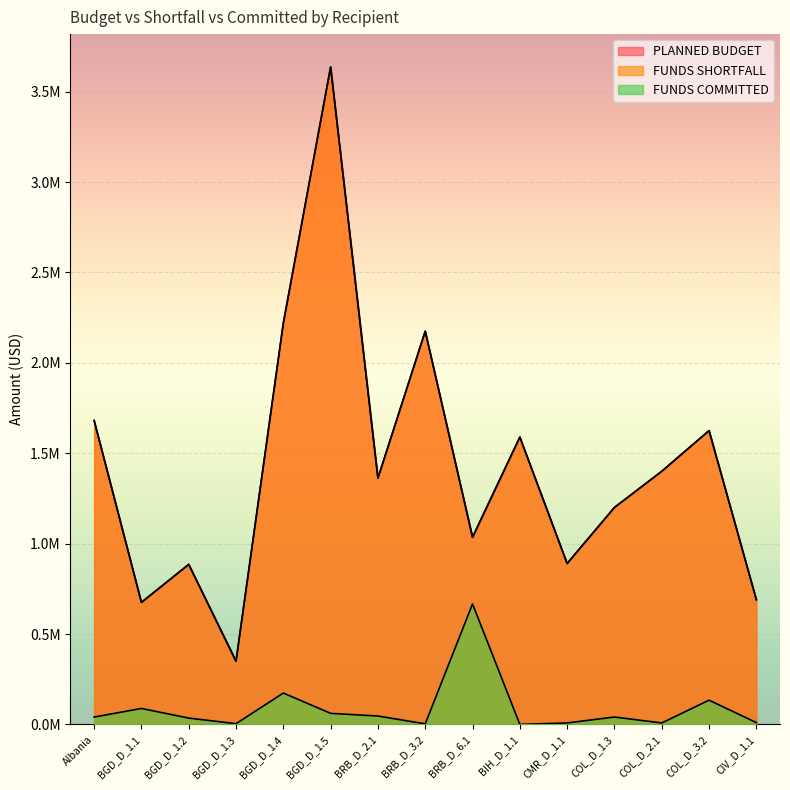

How many lines are shown in the chart?

3